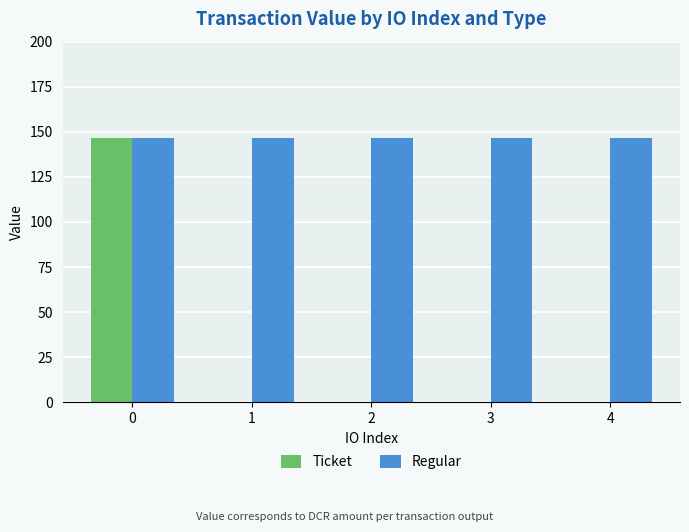

True or false: Ticket has a value of 0.0 at 4.

True